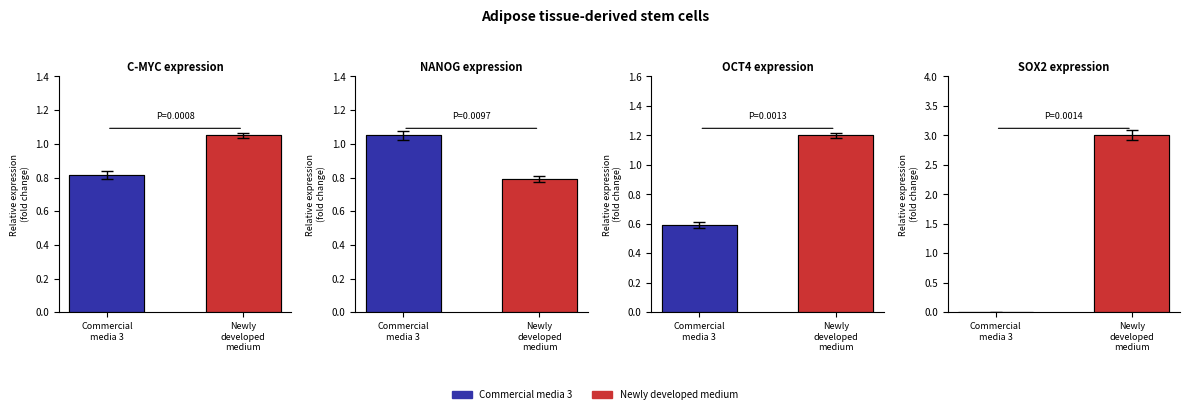

Does the chart contain any negative values?

No